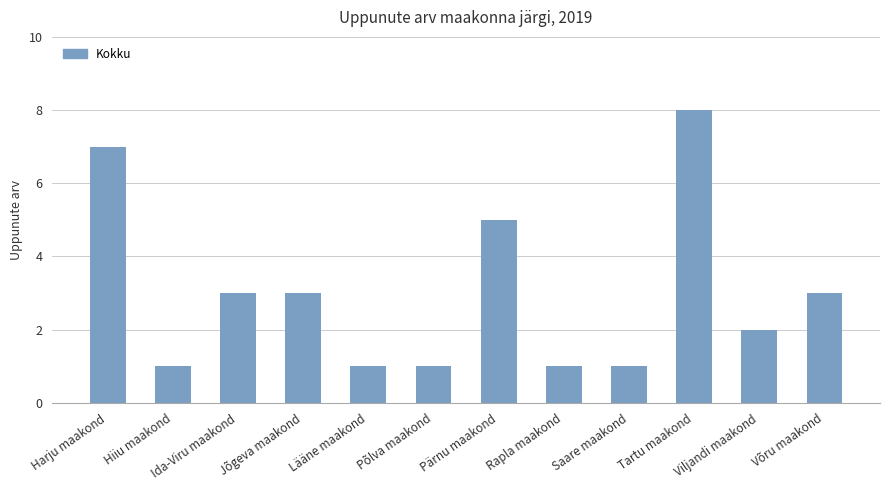

What is the difference between the maximum and minimum values?

7